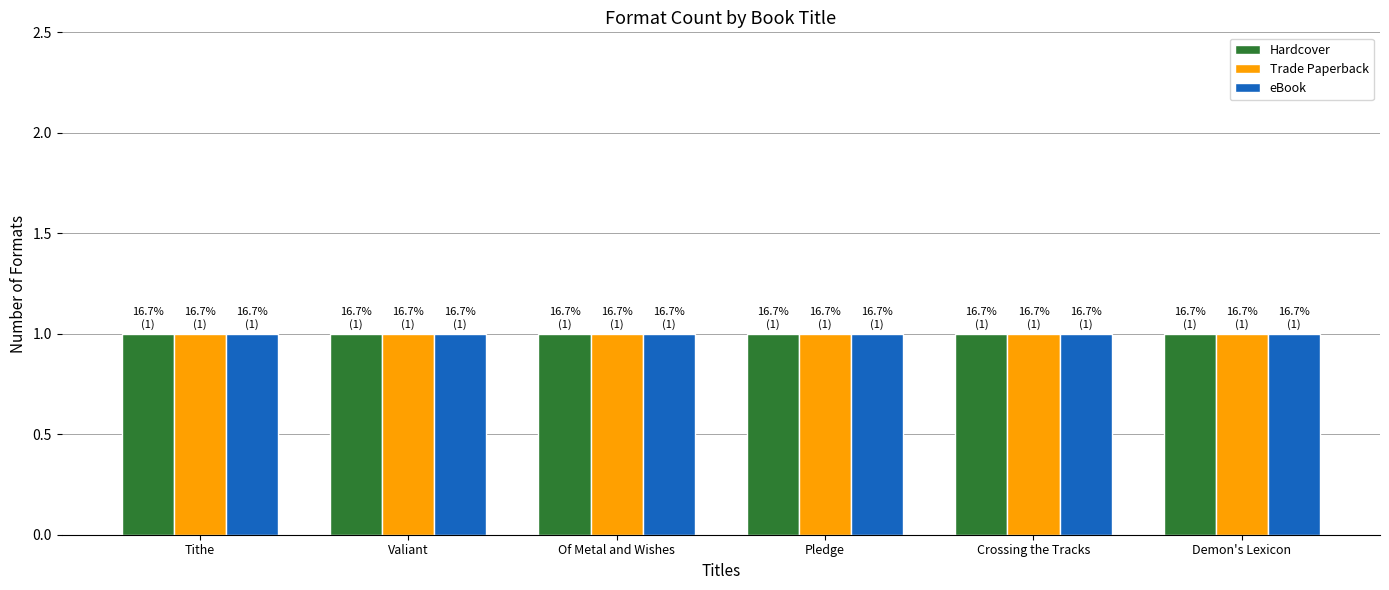

The value of Hardcover at Of Metal and Wishes is 3. True or false?

False